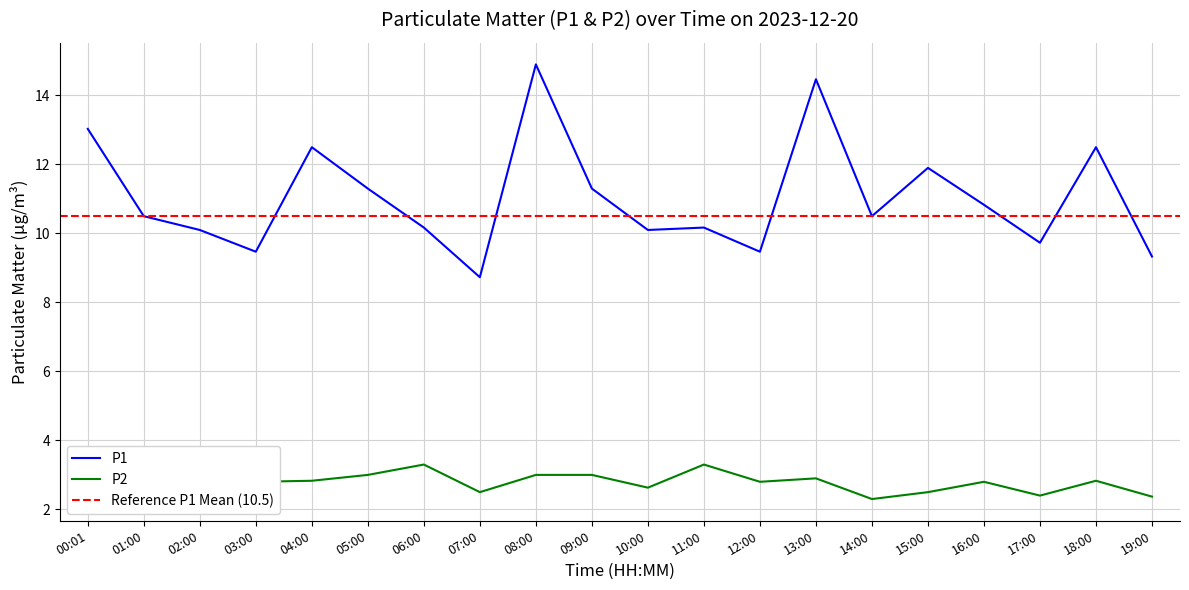

True or false: P2 and P1 intersect in this chart.

False